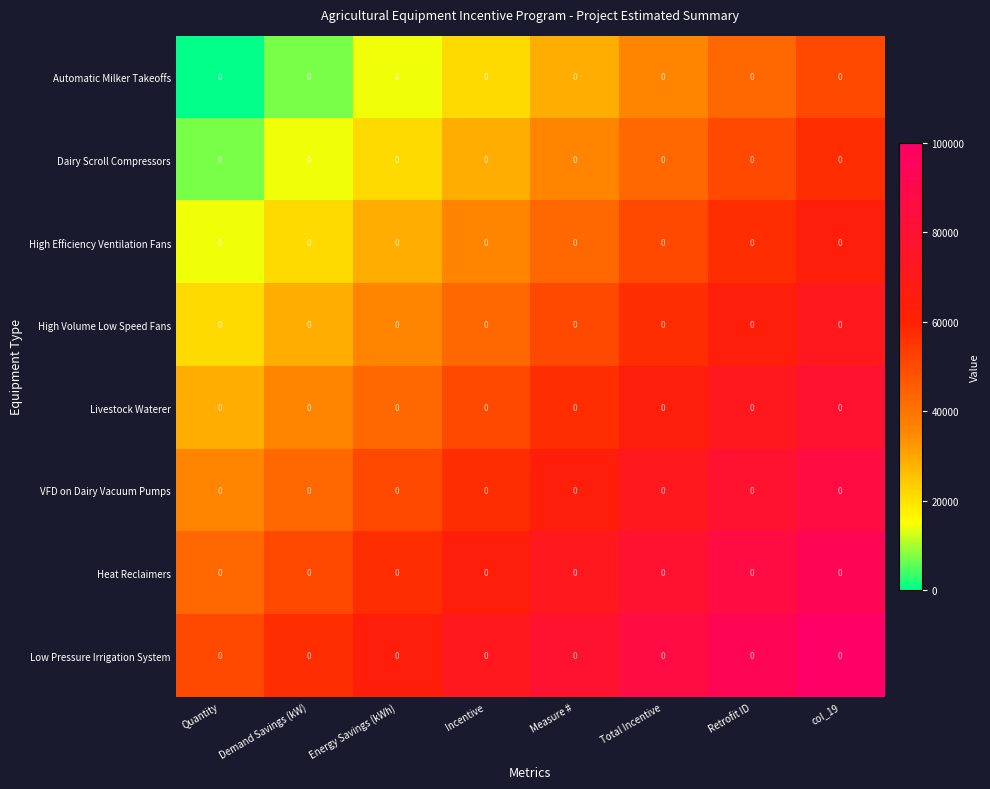

Reading left to right, extract all data points from this chart.

Automatic Milker Takeoffs: Quantity=0.0	Demand Savings (kW)=0.0	Energy Savings (kWh)=0.0	Incentive=0.0	Measure #=0.0	Total Incentive=0.0	Retrofit ID=0.0	col_19=0.0
Dairy Scroll Compressors: Quantity=0.0	Demand Savings (kW)=0.0	Energy Savings (kWh)=0.0	Incentive=0.0	Measure #=0.0	Total Incentive=0.0	Retrofit ID=0.0	col_19=0.0
High Efficiency Ventilation Fans: Quantity=0.0	Demand Savings (kW)=0.0	Energy Savings (kWh)=0.0	Incentive=0.0	Measure #=0.0	Total Incentive=0.0	Retrofit ID=0.0	col_19=0.0
High Volume Low Speed Fans: Quantity=0.0	Demand Savings (kW)=0.0	Energy Savings (kWh)=0.0	Incentive=0.0	Measure #=0.0	Total Incentive=0.0	Retrofit ID=0.0	col_19=0.0
Livestock Waterer: Quantity=0.0	Demand Savings (kW)=0.0	Energy Savings (kWh)=0.0	Incentive=0.0	Measure #=0.0	Total Incentive=0.0	Retrofit ID=0.0	col_19=0.0
VFD on Dairy Vacuum Pumps: Quantity=0.0	Demand Savings (kW)=0.0	Energy Savings (kWh)=0.0	Incentive=0.0	Measure #=0.0	Total Incentive=0.0	Retrofit ID=0.0	col_19=0.0
Heat Reclaimers: Quantity=0.0	Demand Savings (kW)=0.0	Energy Savings (kWh)=0.0	Incentive=0.0	Measure #=0.0	Total Incentive=0.0	Retrofit ID=0.0	col_19=0.0
Low Pressure Irrigation System: Quantity=0.0	Demand Savings (kW)=0.0	Energy Savings (kWh)=0.0	Incentive=0.0	Measure #=0.0	Total Incentive=0.0	Retrofit ID=0.0	col_19=0.0